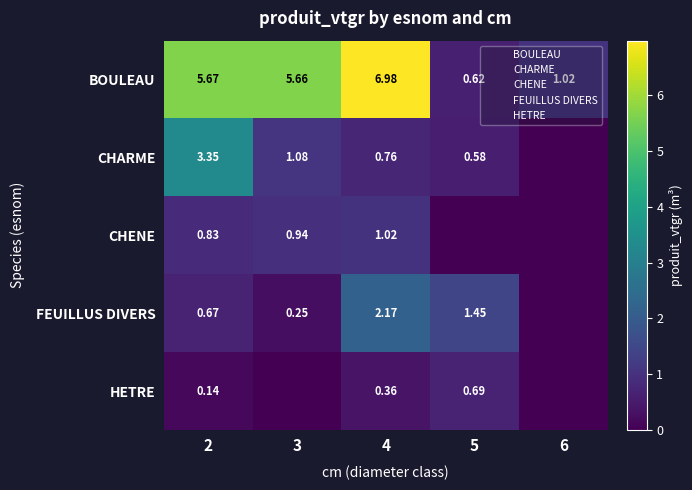

Is it true that BOULEAU equals 1.0 at 6?

True